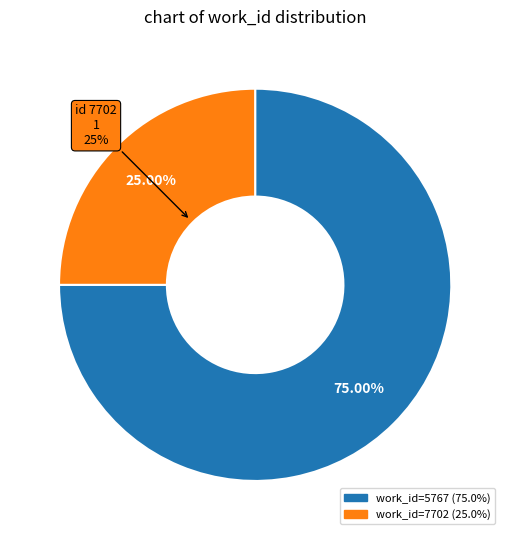

Is it true that 15362 is 9% of the pie?

False